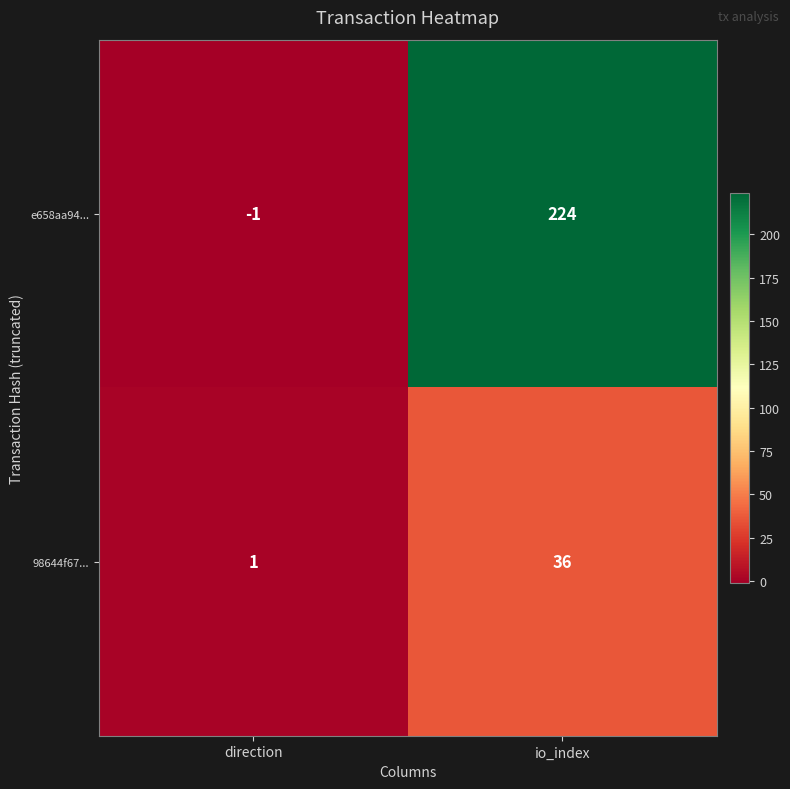

At how many categories does at least one series exceed 83?

1